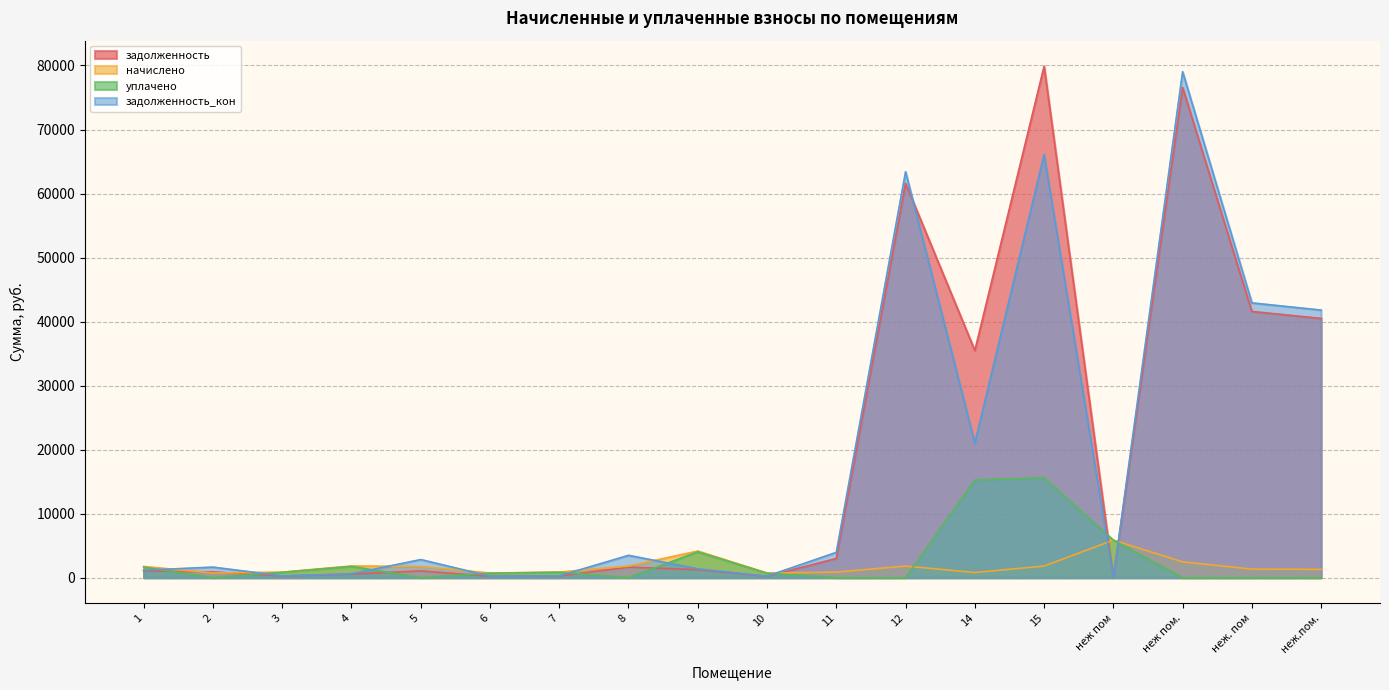

At how many categories does at least one series exceed 1107?

14